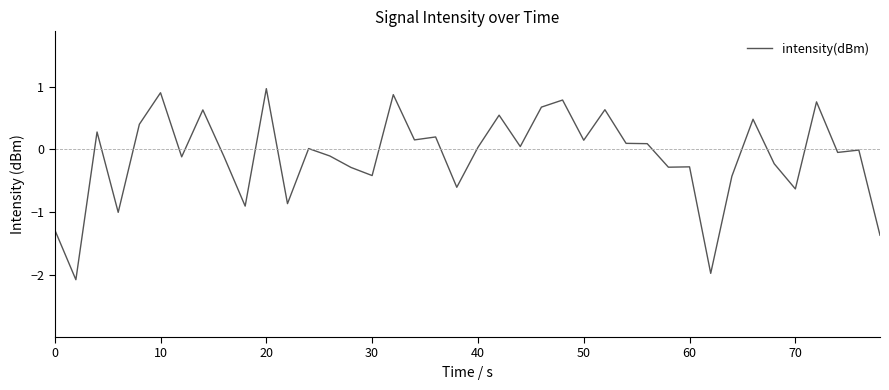

What is the maximum value shown in the chart?

1.0